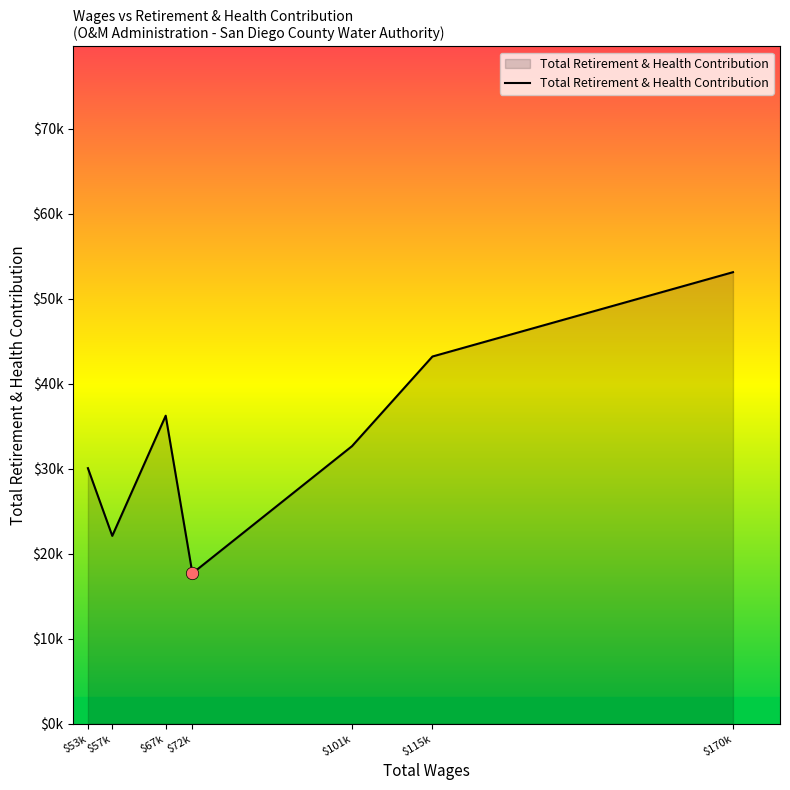

Between $115k and $101k, which is larger?

$115k